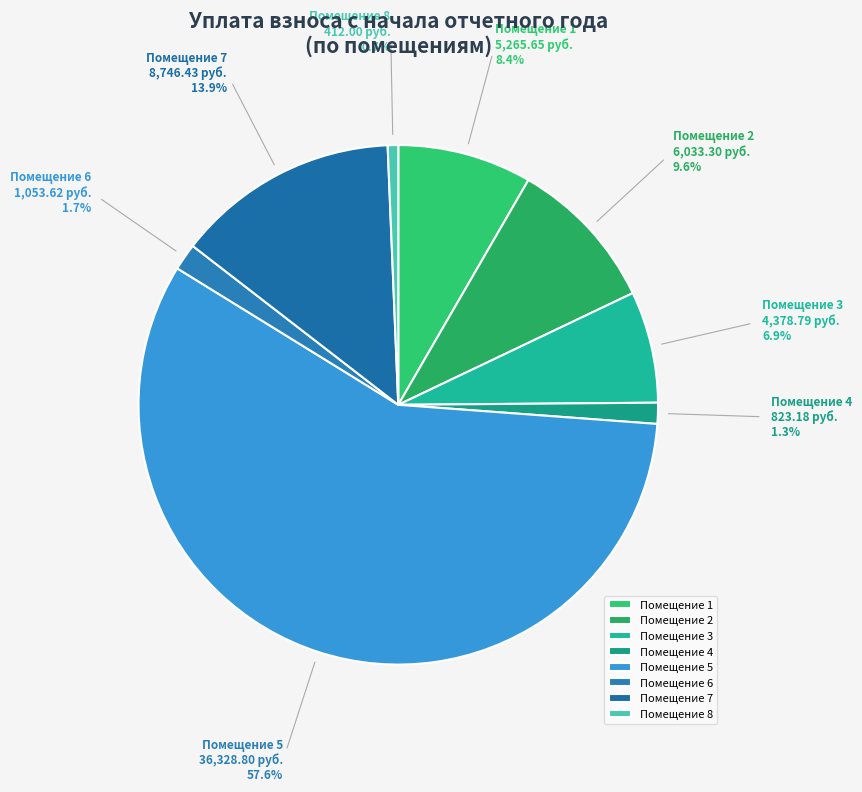

What is the smallest slice in the pie chart?

Помещение 8